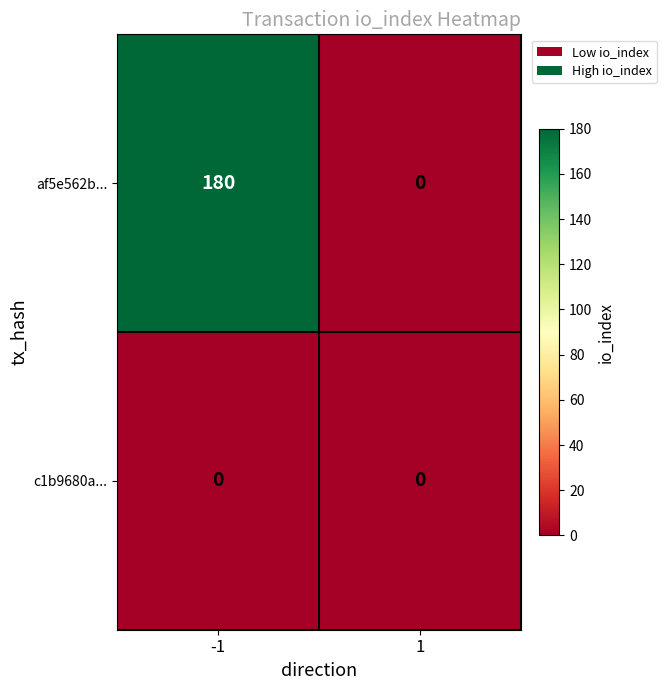

What is the difference between the maximum and minimum values in the af5e562b... series?

180